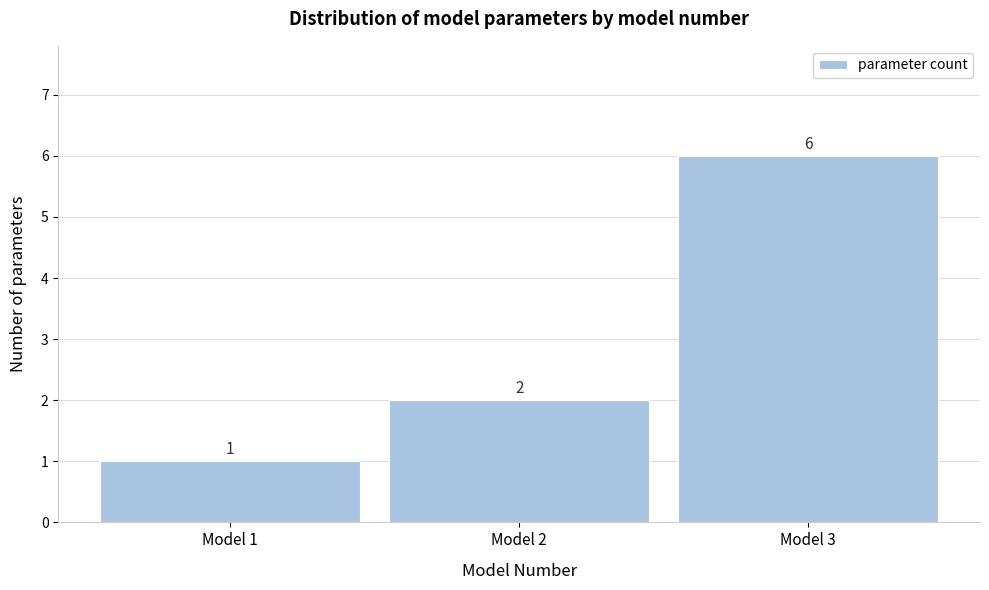

Reading left to right, transcribe this chart: for each bar, give the range it covers on the x-axis and its height.

0.5 to 1.5: 1
1.5 to 2.5: 2
2.5 to 3.5: 6